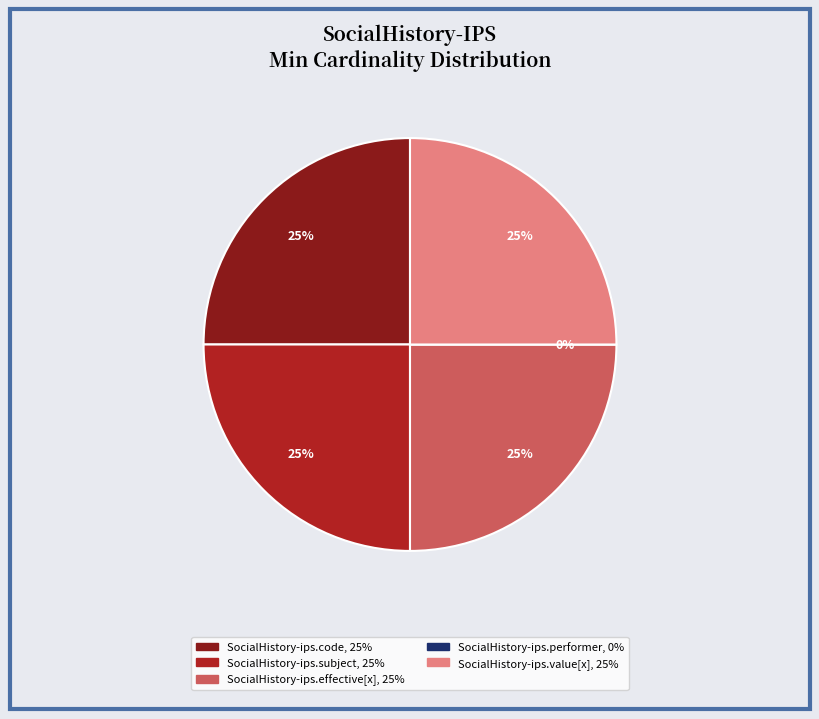

Count the number of slices in the pie.

5